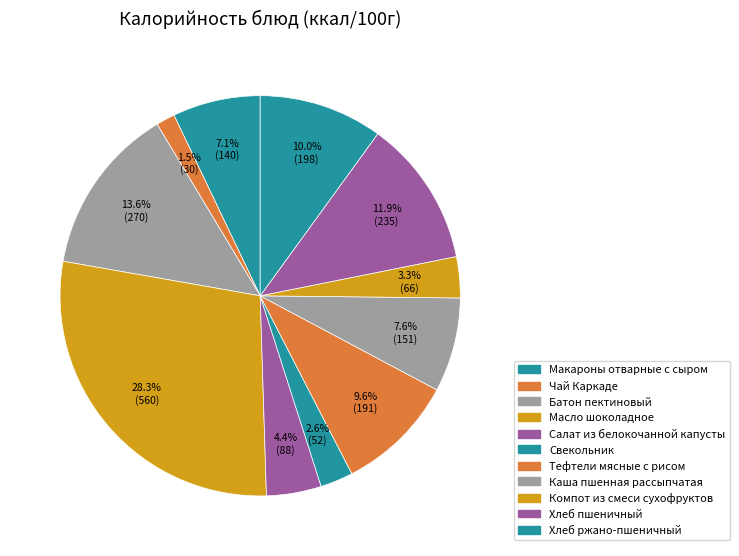

Which category has the biggest portion of the pie?

Масло шоколадное